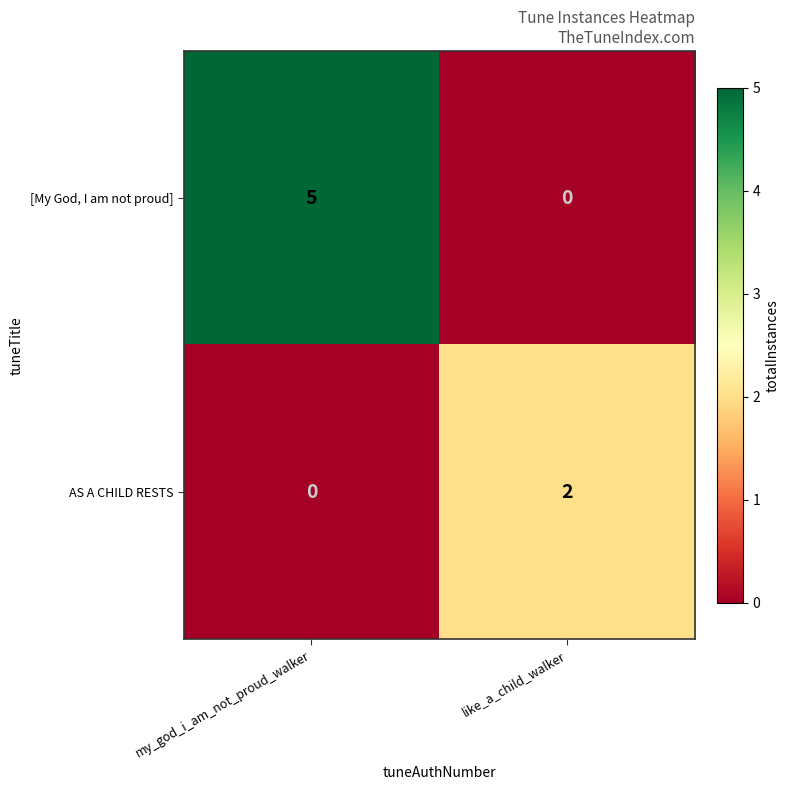

What is the total value across all series at my_god_i_am_not_proud_walker?

5